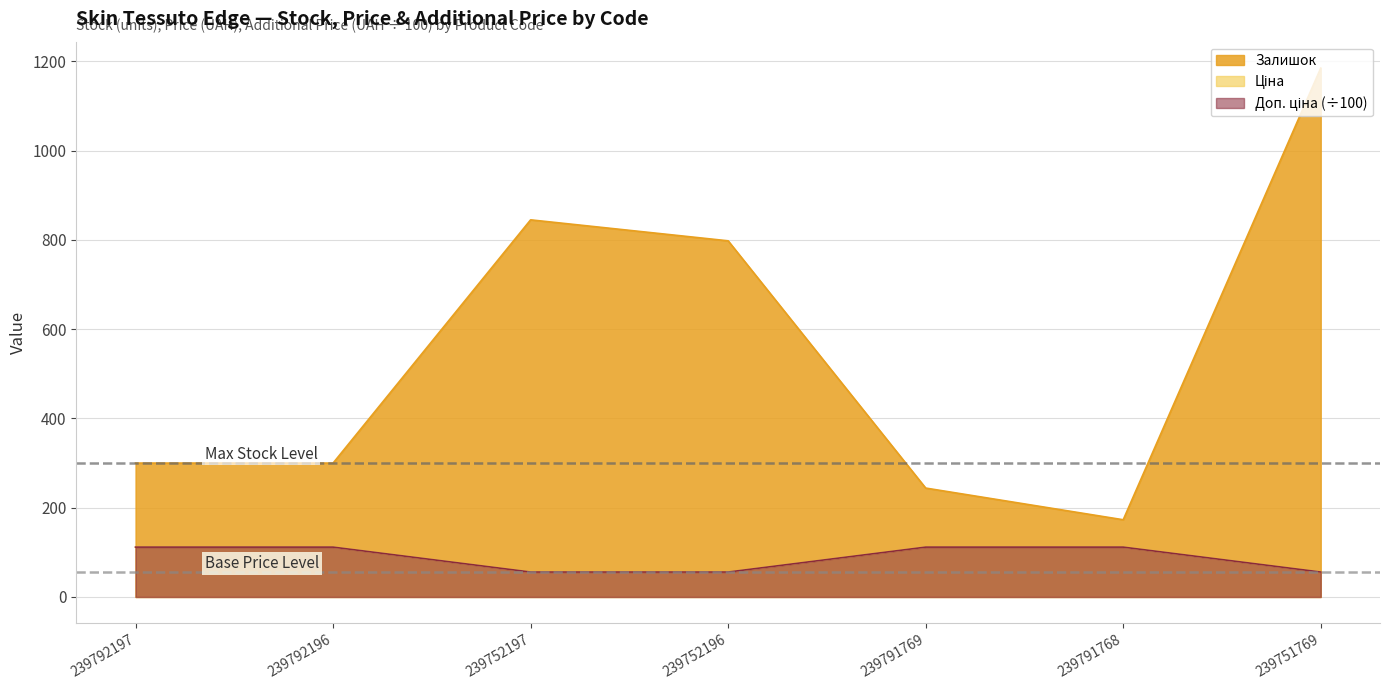

True or false: Доп. ціна and Ціна intersect in this chart.

False